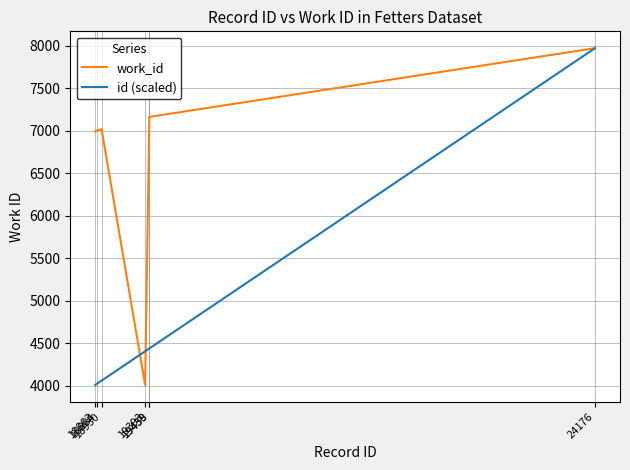

What is the difference between the second highest and minimum values in the work_id series?

3151.0